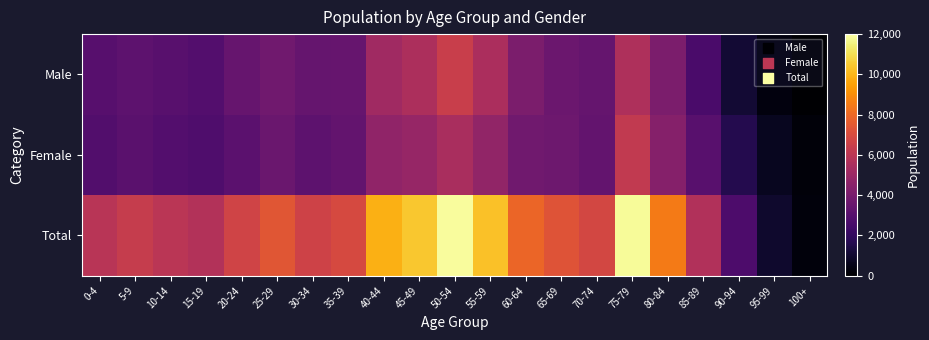

At 40-44, list the series in order from largest to smallest.

Total, Male, Female